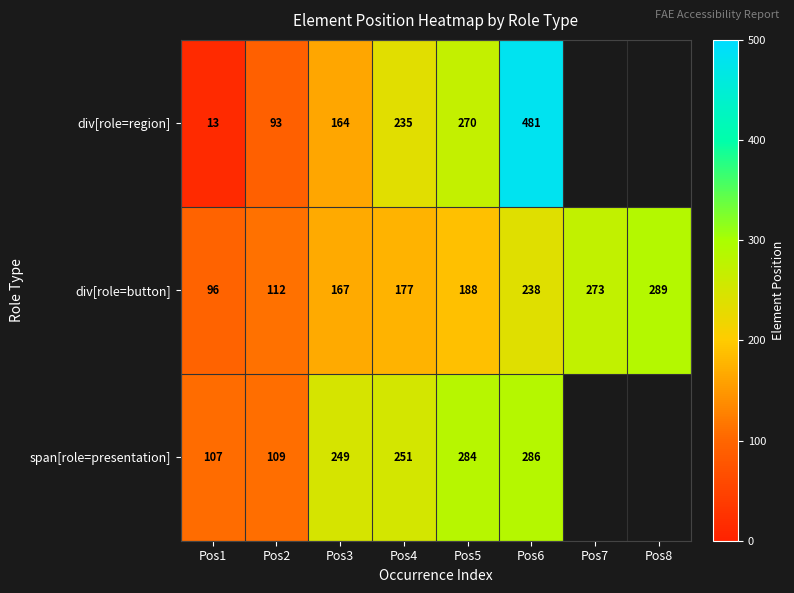

Is it true that span[role=presentation] equals 145.7 at Pos3?

False